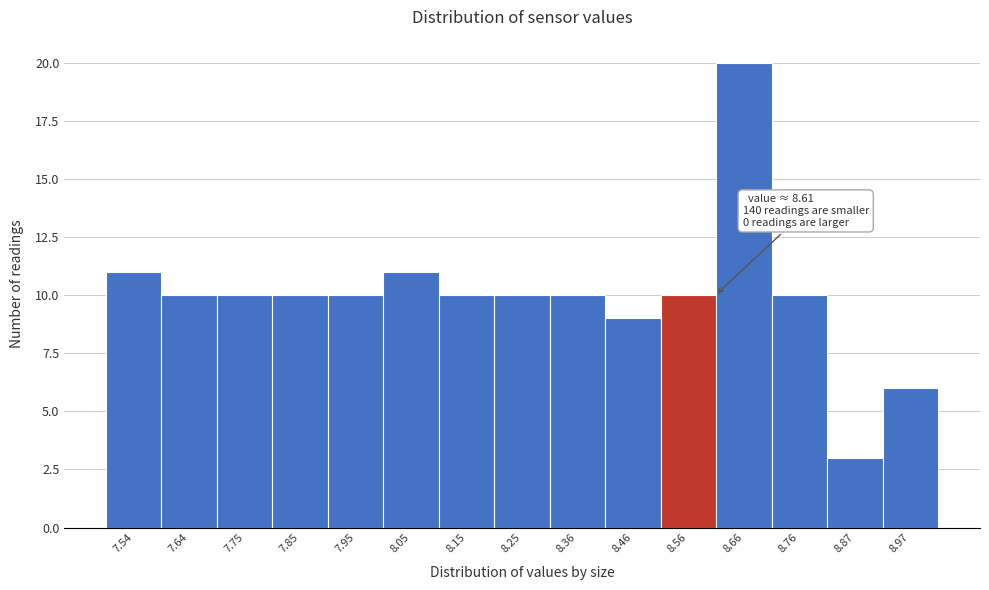

Which range on the x-axis has the tallest bar?

8.612 to 8.714